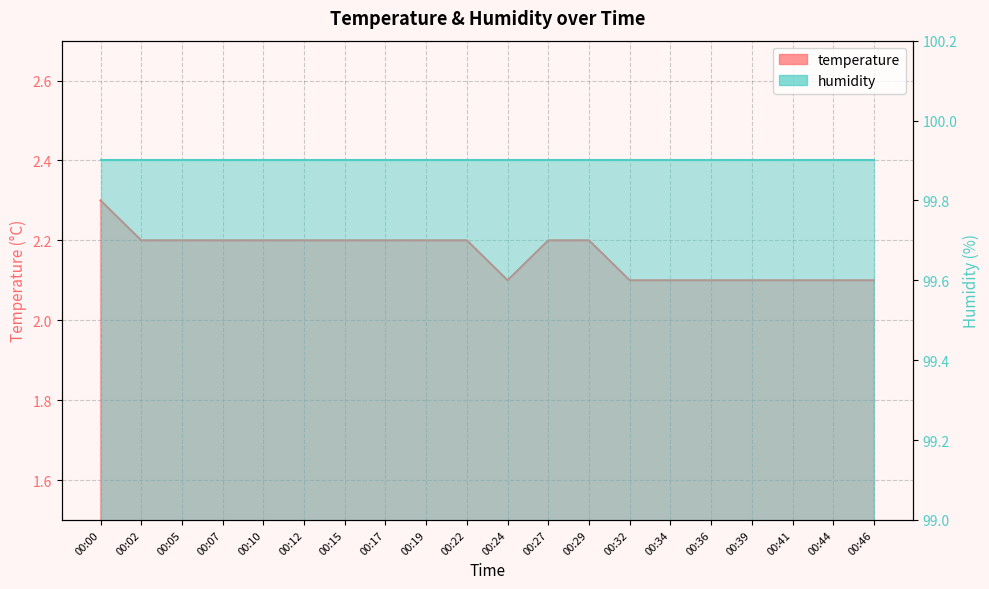

What is the greatest value displayed?

2.3